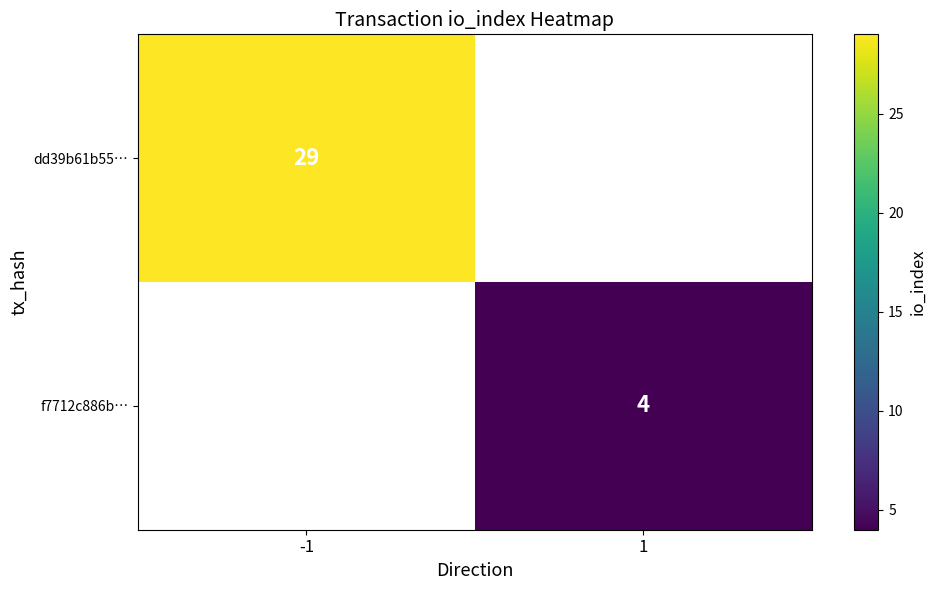

The f7712c886b… series shows 4 at 1. True or false?

True